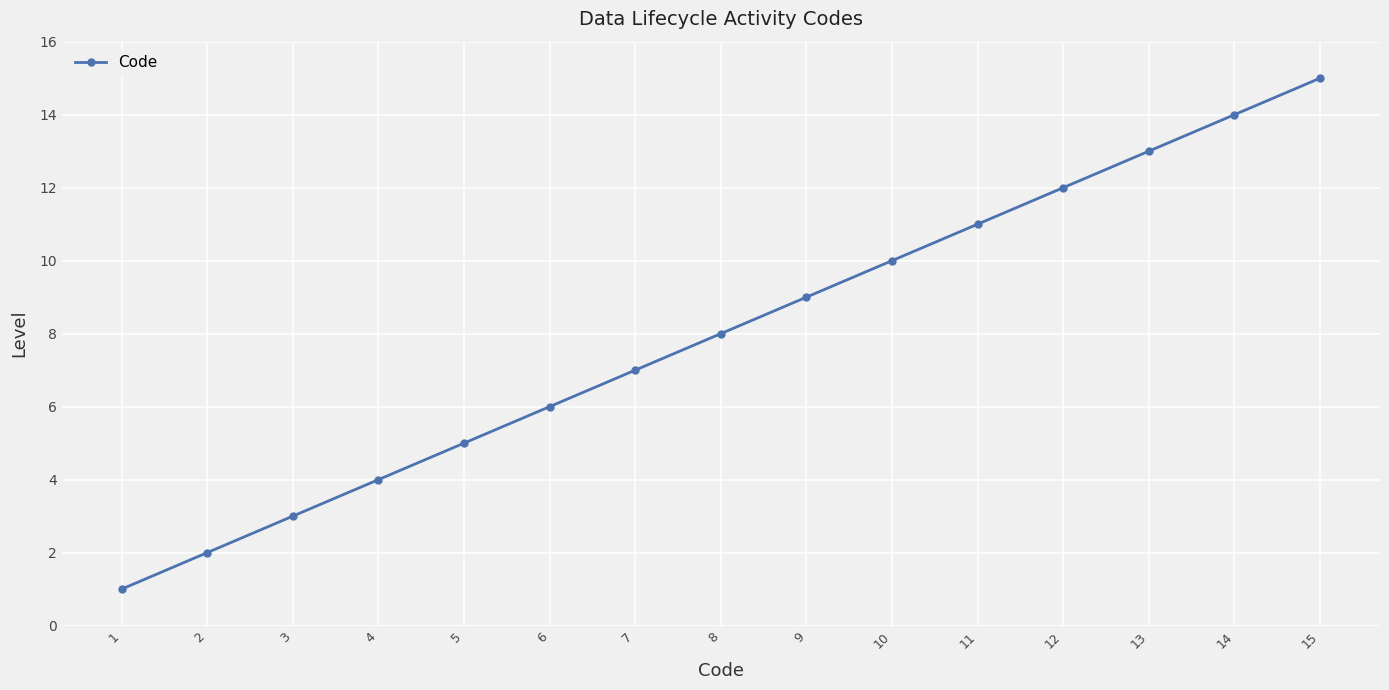

What is the greatest value displayed?

15